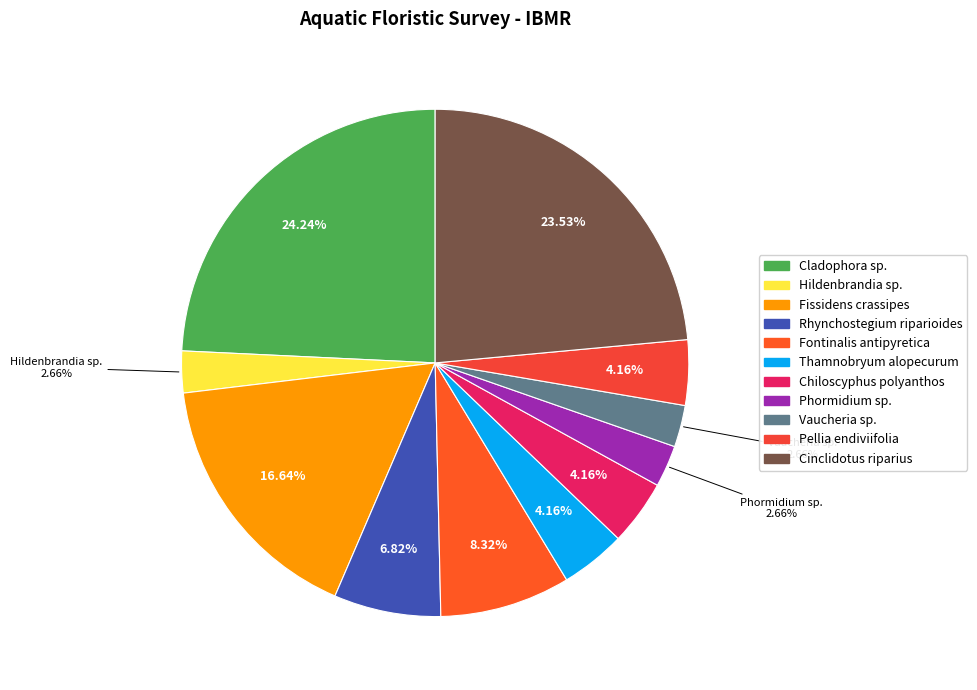

True or false: Thamnobryum alopecurum accounts for 4% of the total.

True